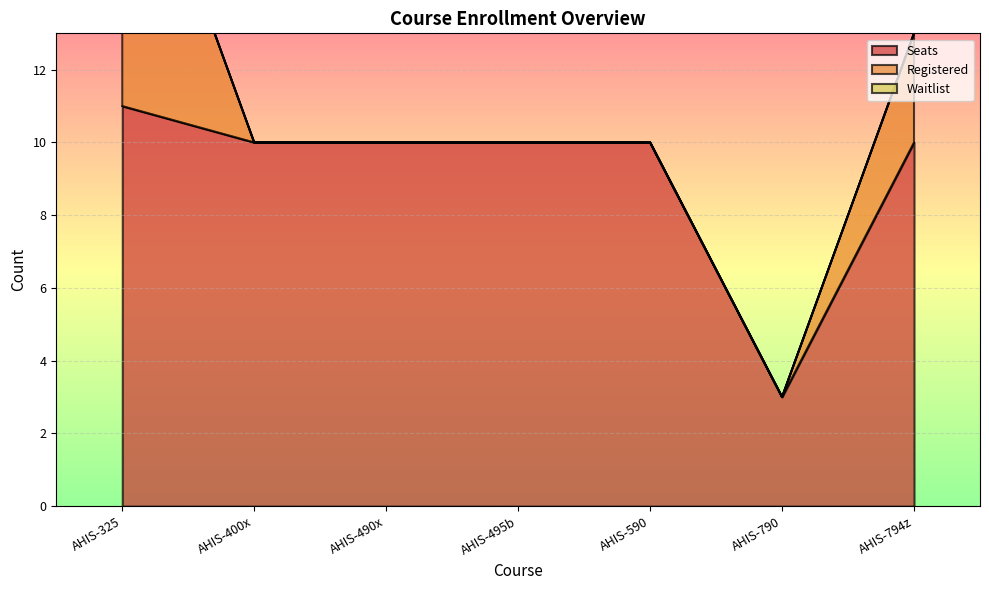

At which label does Seats reach its peak?

AHIS-325